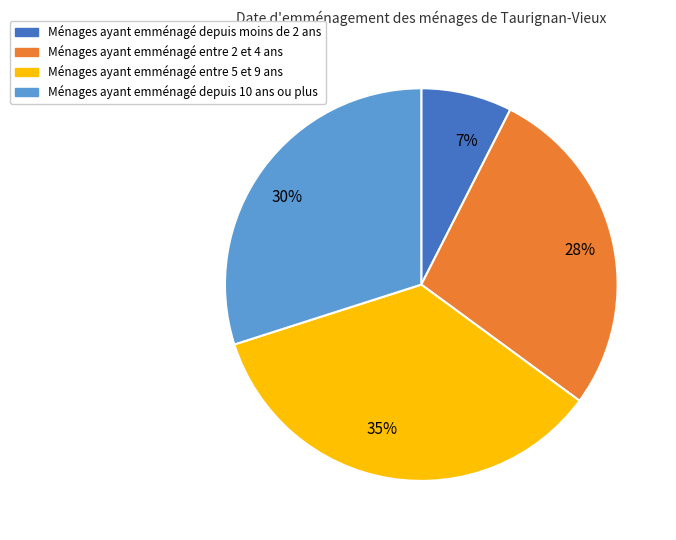

To the nearest percent, what is the combined percentage of Ménages ayant emménagé depuis moins de 2 ans and Ménages ayant emménagé entre 5 et 9 ans?

42%